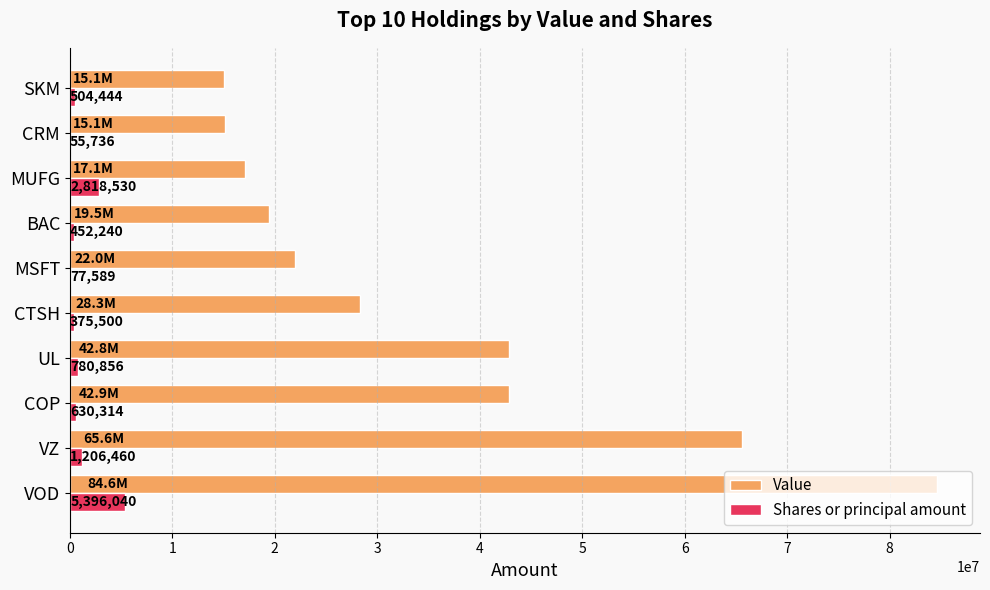

What is the sum of all Shares or principal amount values?

12297709